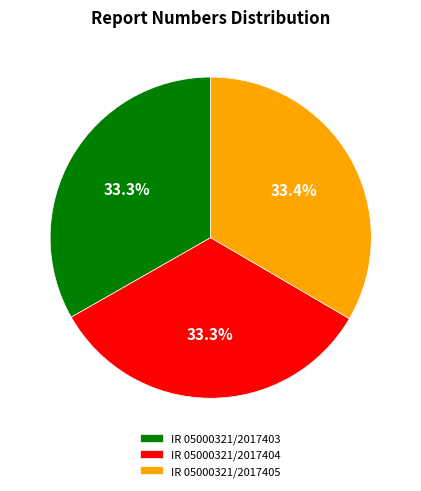

What percentage do IR 05000321/2017404 and IR 05000321/2017403 together represent?

66.6%